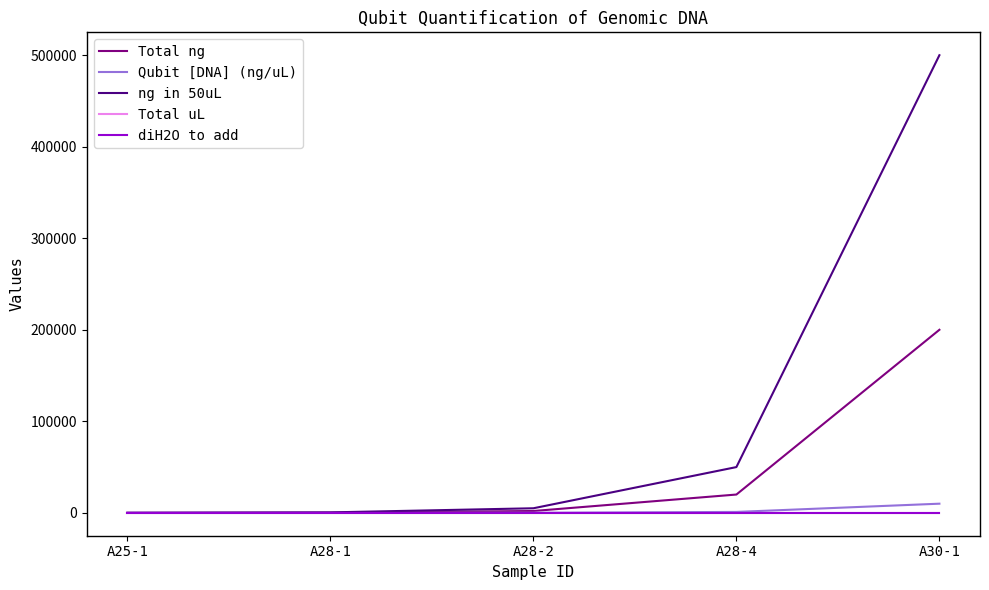

Does the chart have visible grid lines?

No